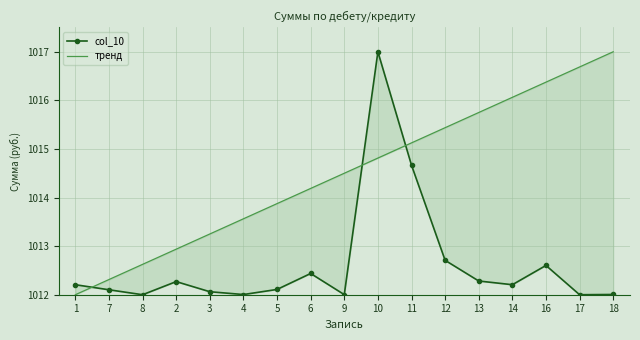

What is the difference between the second highest and second lowest values in the col_10 series?

2.7